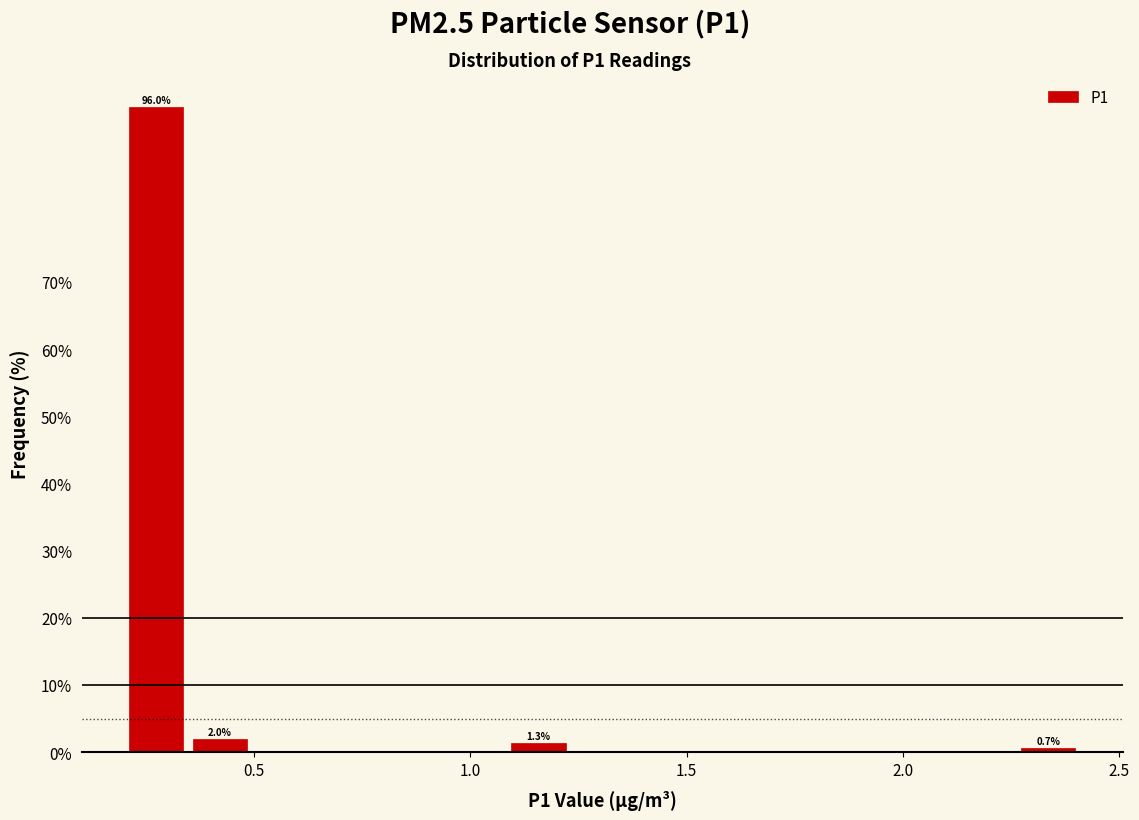

Read against the x-axis, roughly where is the centre of the tallest bar?

0.25